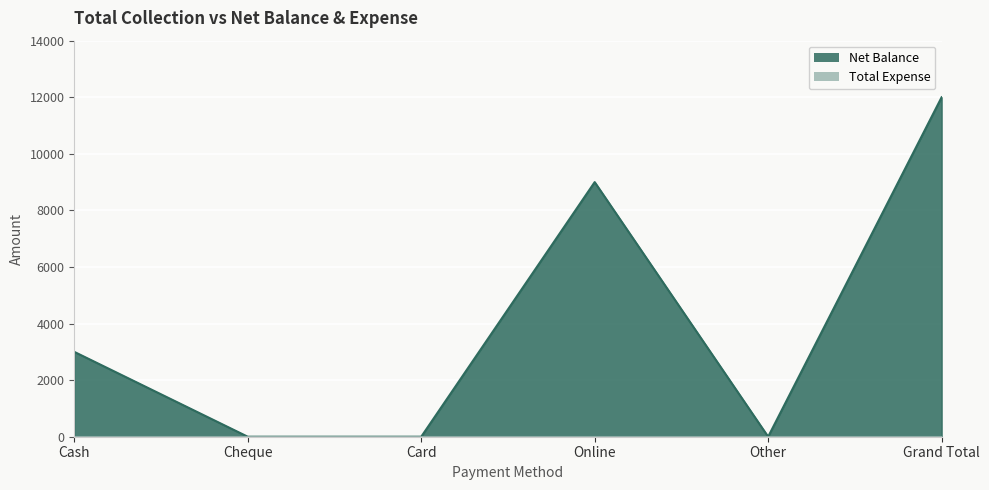

Rank the categories by value from highest to lowest.

Grand Total, Online, Cash, Cheque, Card, Other